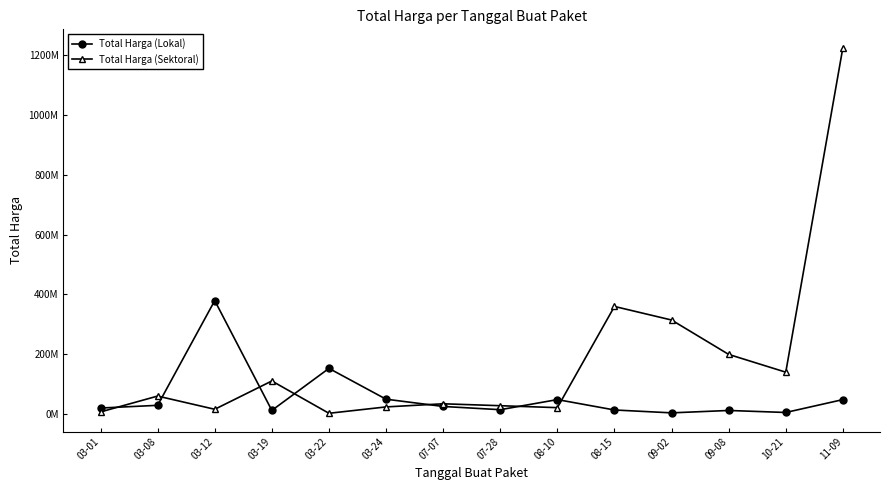

What is the value of the Total Harga (Lokal) point at the 9th from the left?

48140000